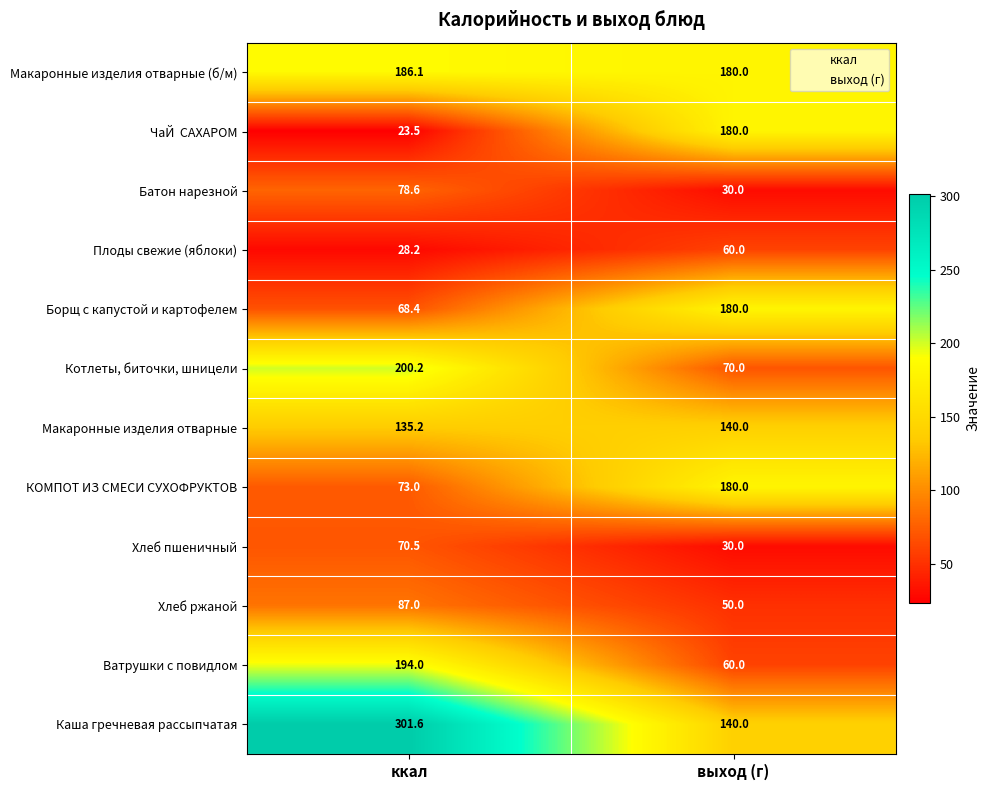

What is the total value across all series at ккал?

1446.3